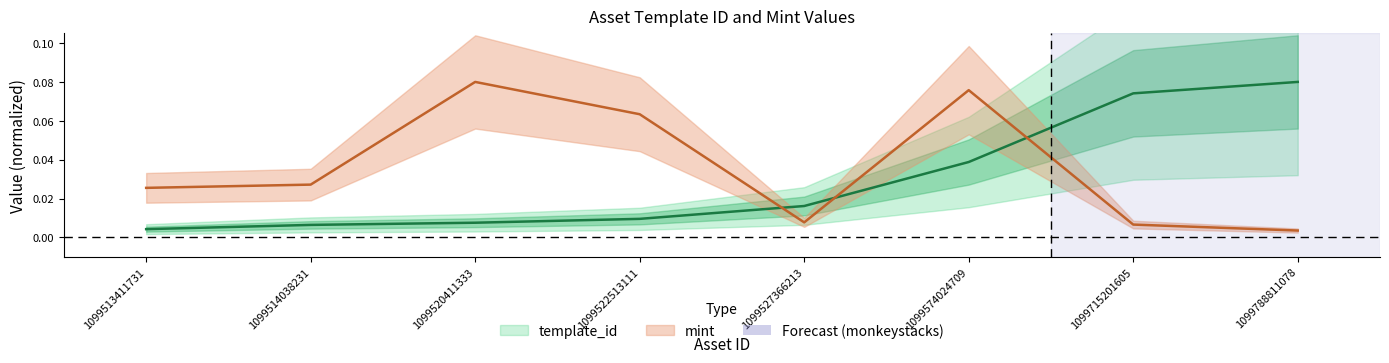

At which category is the sum across all series the highest?

1099574024709